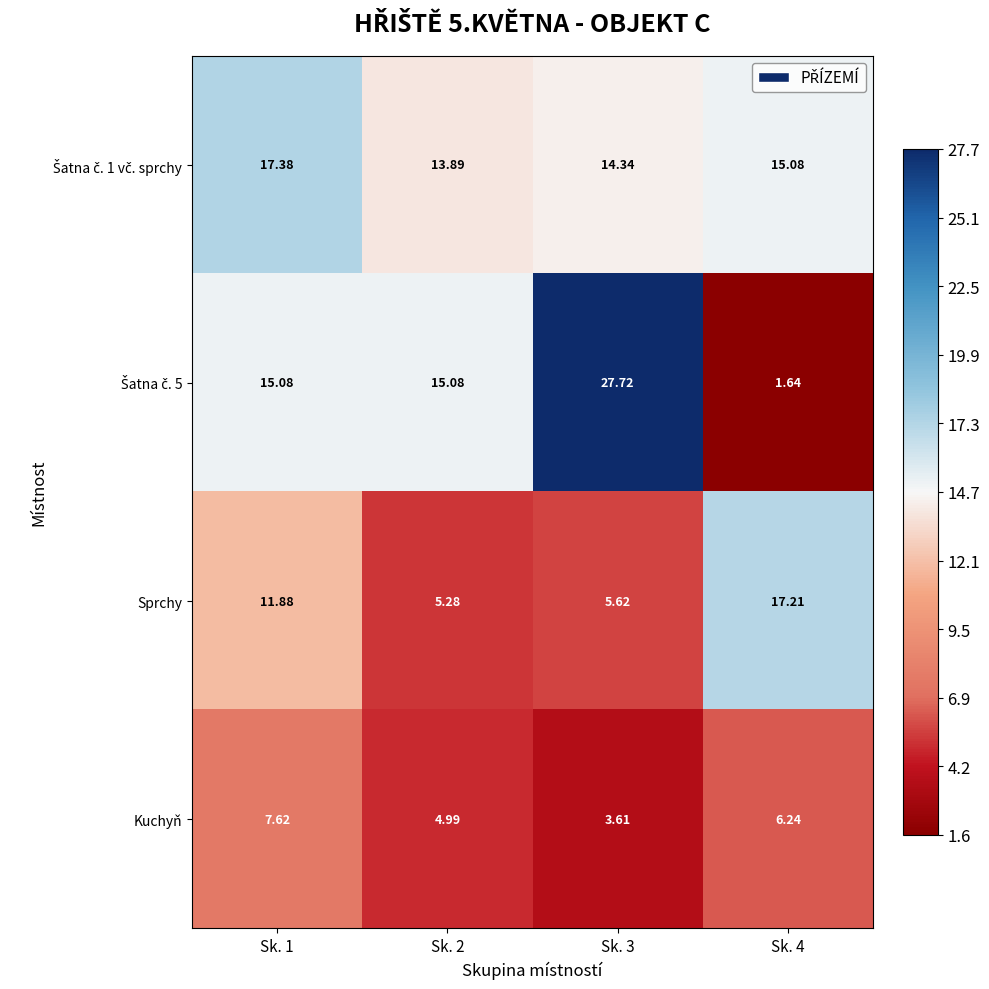

At which category is the sum across all series the highest?

Sk. 1